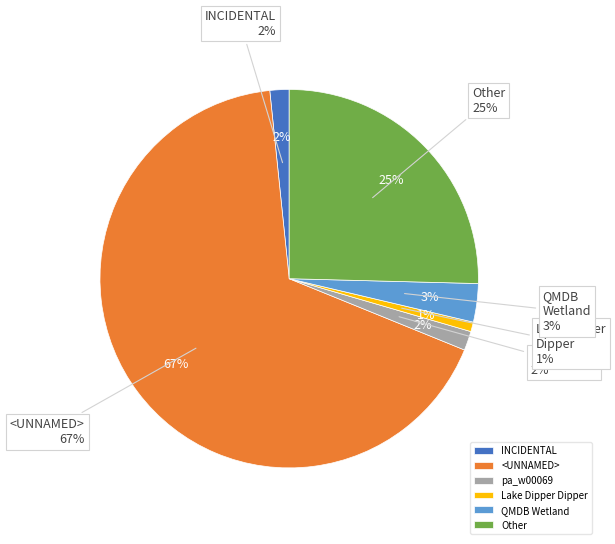

Which slice is the largest?

<UNNAMED>